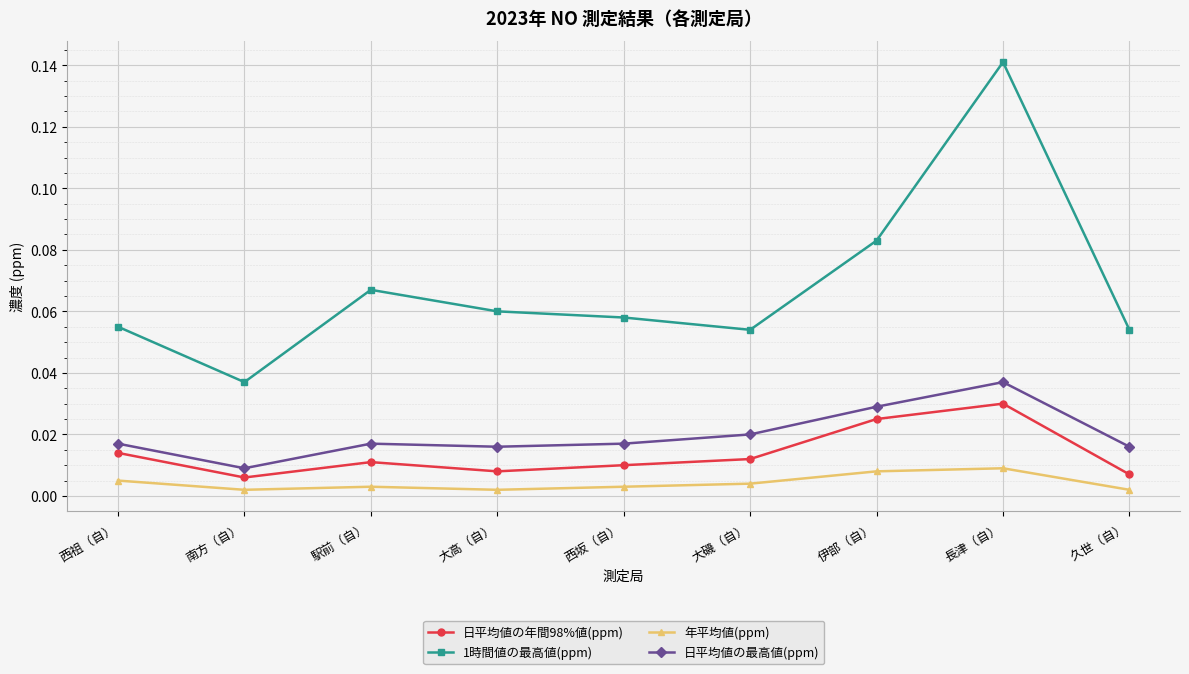

True or false: 年平均値(ppm) and 日平均値の年間98%値(ppm) cross at least once.

False